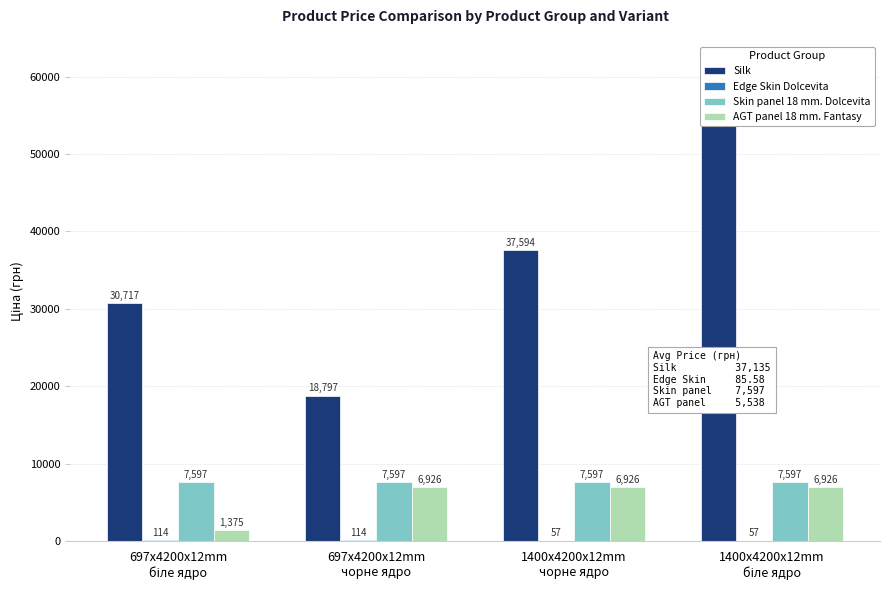

What is the approximate value of Skin panel 18 mm. Dolcevita at 1400x4200x12mm
біле ядро?

7596.5